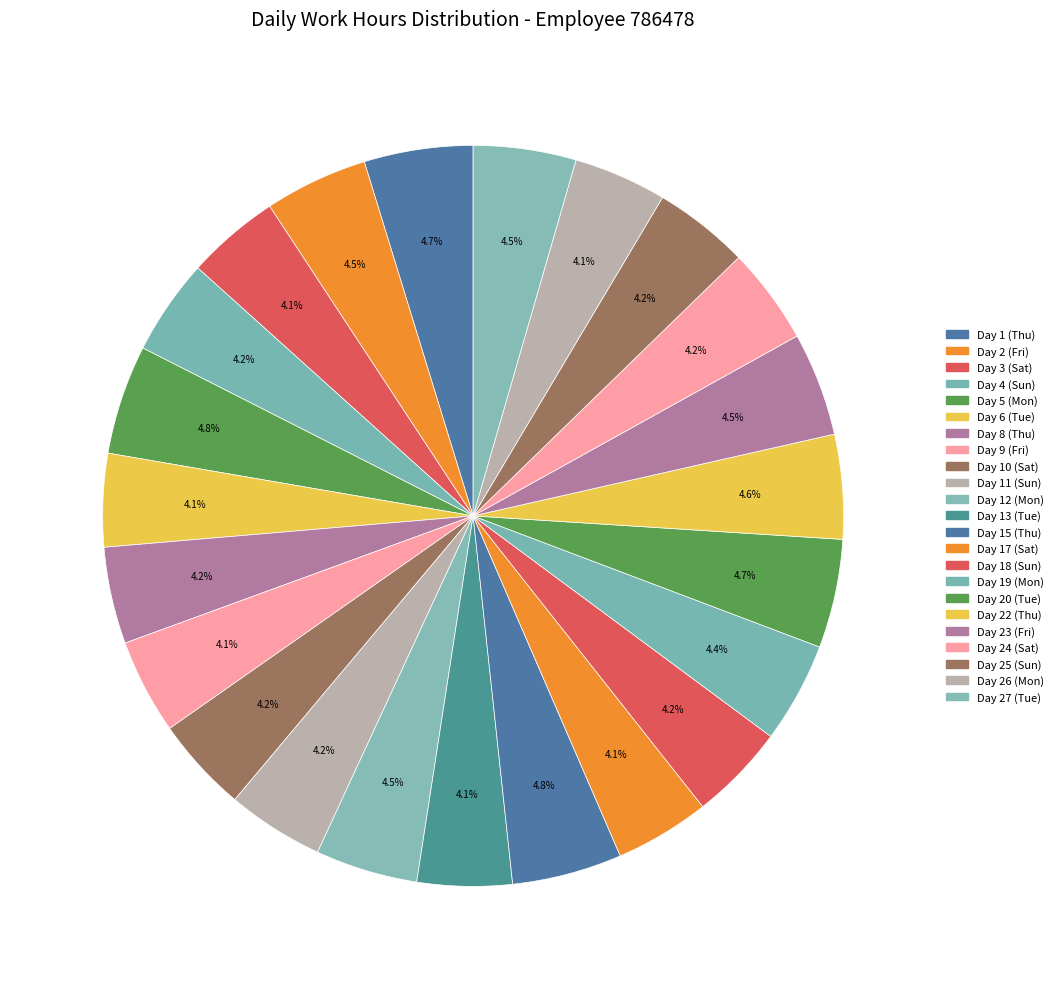

Which category has the biggest portion of the pie?

Day 15 (Thu)